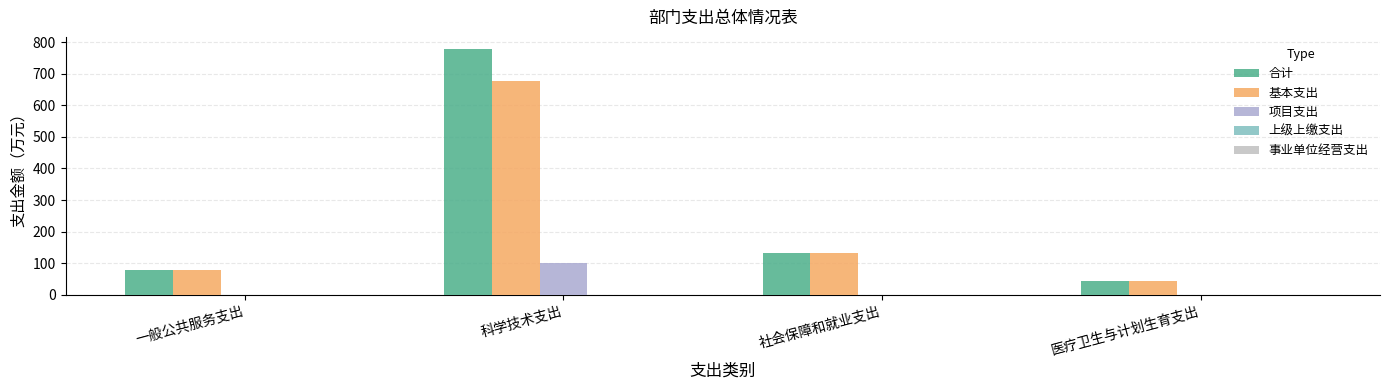

How many data points does each series have?

4